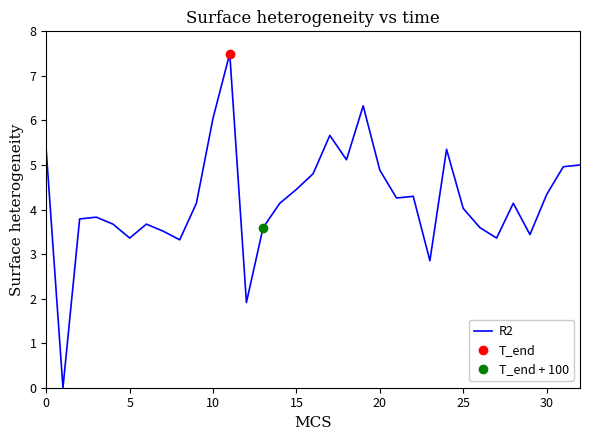

At which label is the value closest to 3?

23